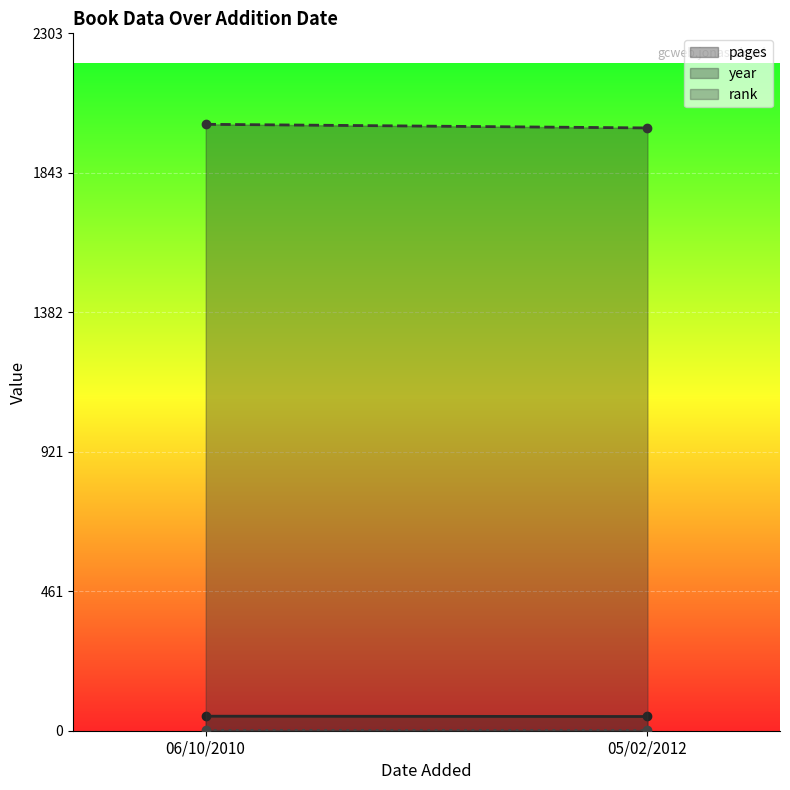

Rank the series by their maximum value, from lowest to highest.

rank, pages, year